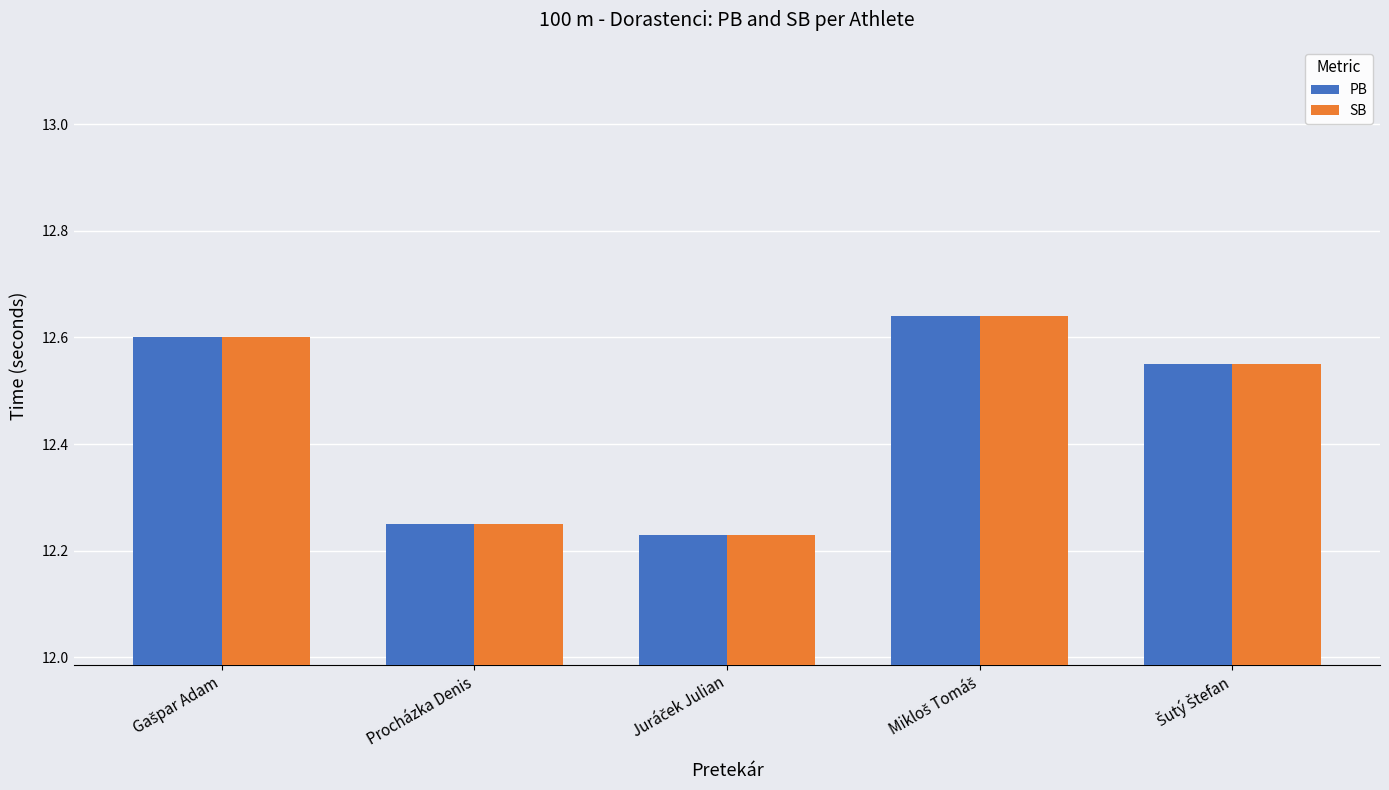

The value of PB at Procházka Denis is 6.0. True or false?

False